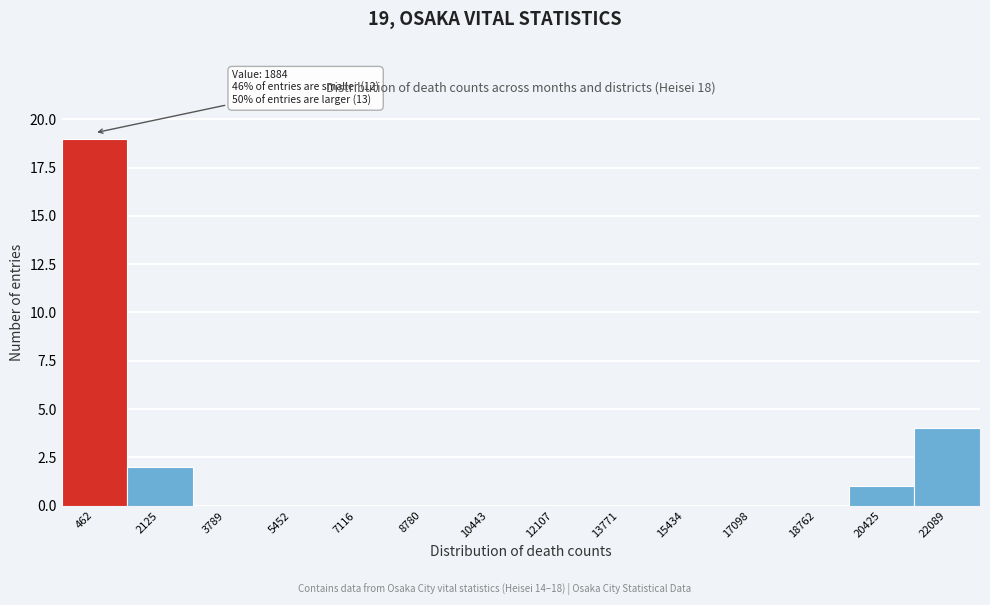

Reading left to right, extract all data points from this chart.

462=19	2125=2	3789=0	5452=0	7116=0	8780=0	10443=0	12107=0	13771=0	15434=0	17098=0	18762=0	20425=1	22089=4